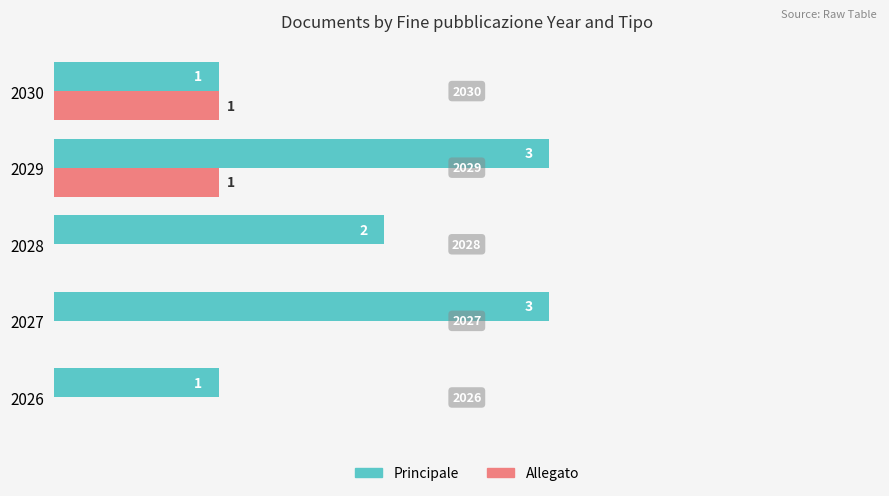

How many Principale values are between 1 and 3?

5